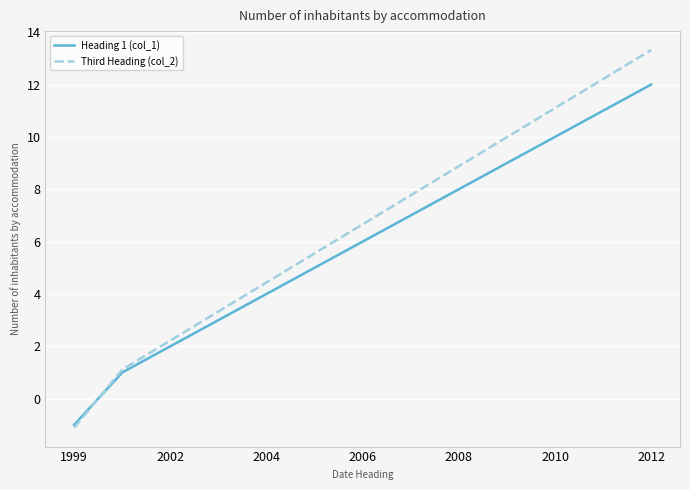

Which series has the widest spread of values?

Third Heading (col_2)